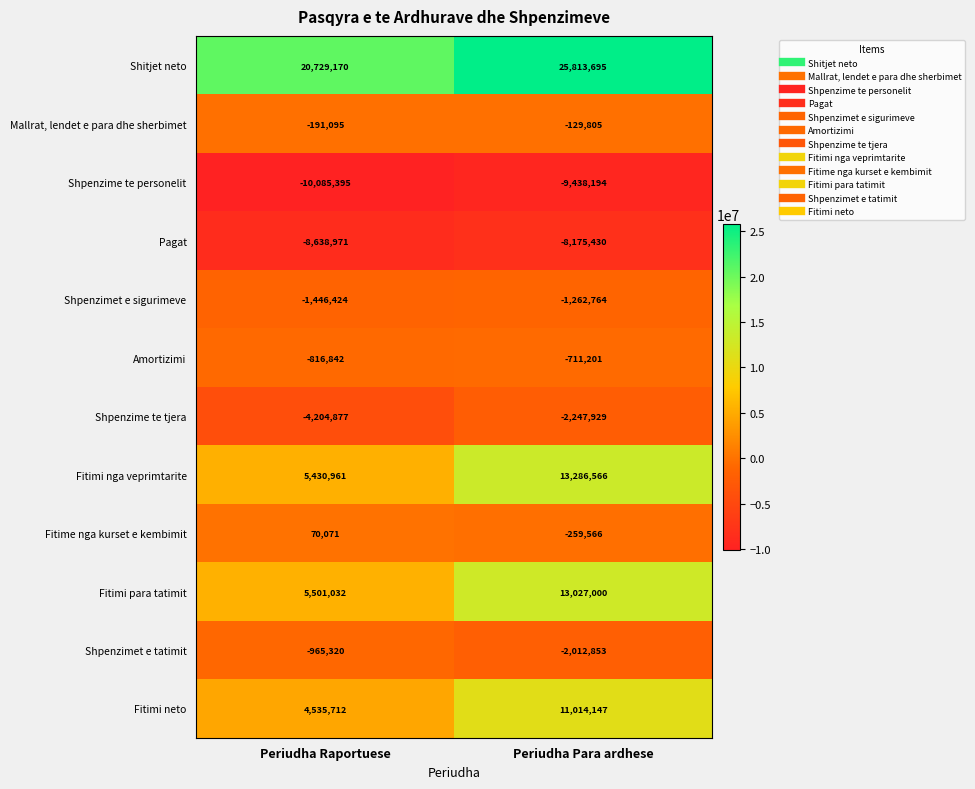

Which series has the largest total across all categories?

Shitjet neto